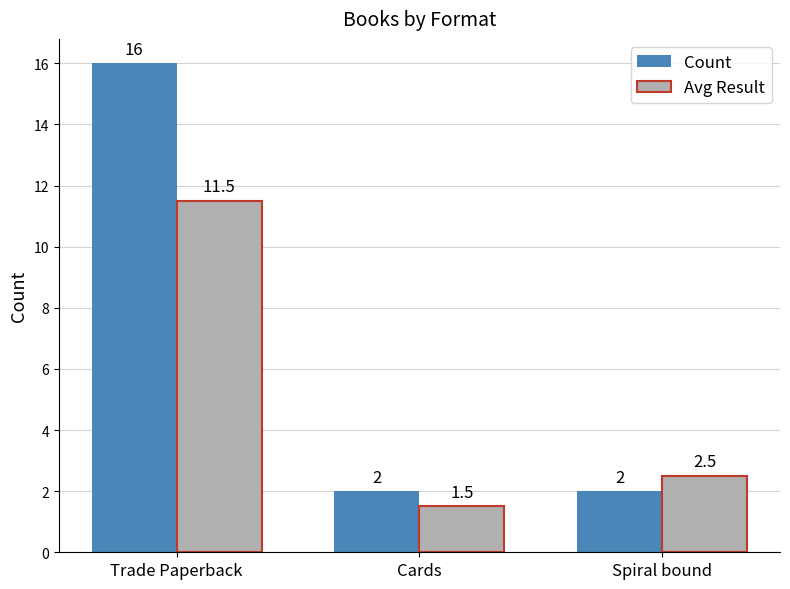

At which label does Avg Result reach its minimum?

Cards